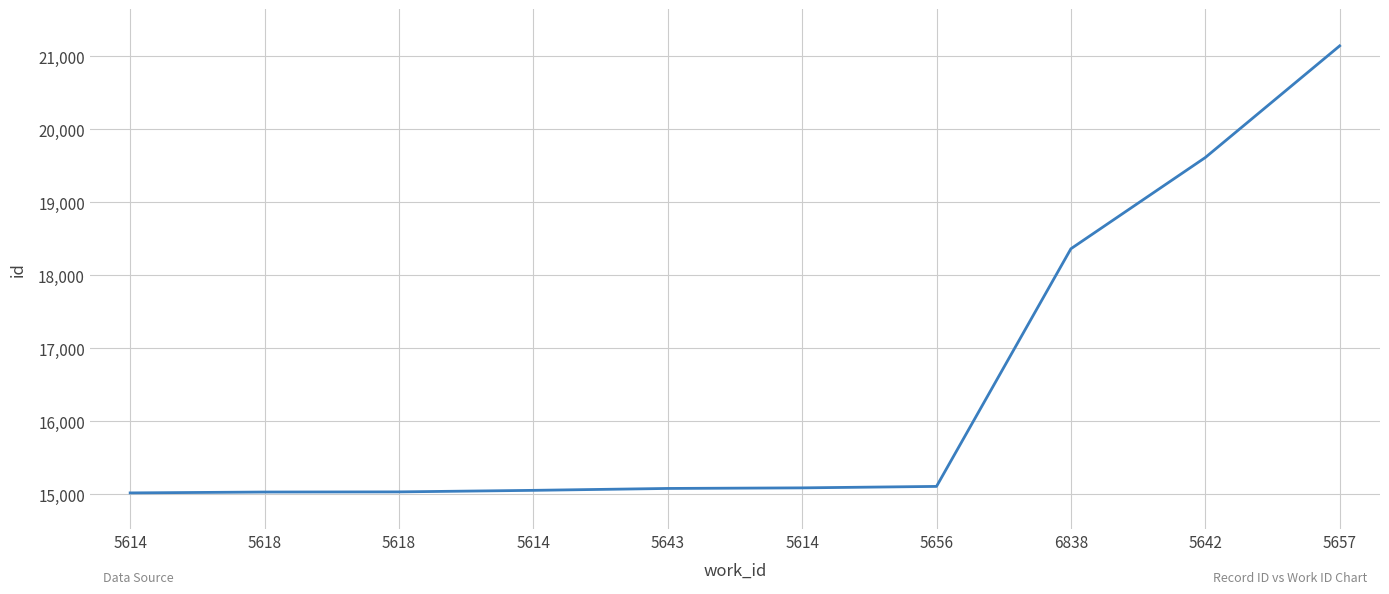

Where does the data first go above 15089?

5656